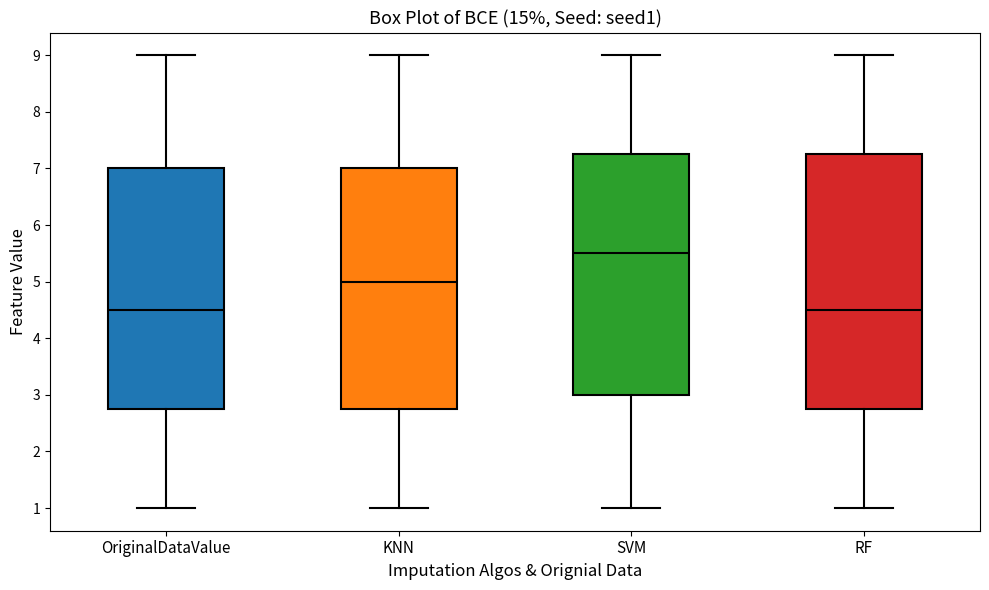

Reading left to right, transcribe this box plot: for each box, give where its median line is, the range the box spans, and where its two whiskers end, as read against the y-axis. The values are not printed on the chart, so give them approximately, as read against the axis.

OriginalDataValue: median 4.5, box 2.8 to 7.0, whiskers 1.0 to 9.0
KNN: median 5.0, box 2.8 to 7.0, whiskers 1.0 to 9.0
SVM: median 5.5, box 3.0 to 7.3, whiskers 1.0 to 9.0
RF: median 4.5, box 2.8 to 7.3, whiskers 1.0 to 9.0